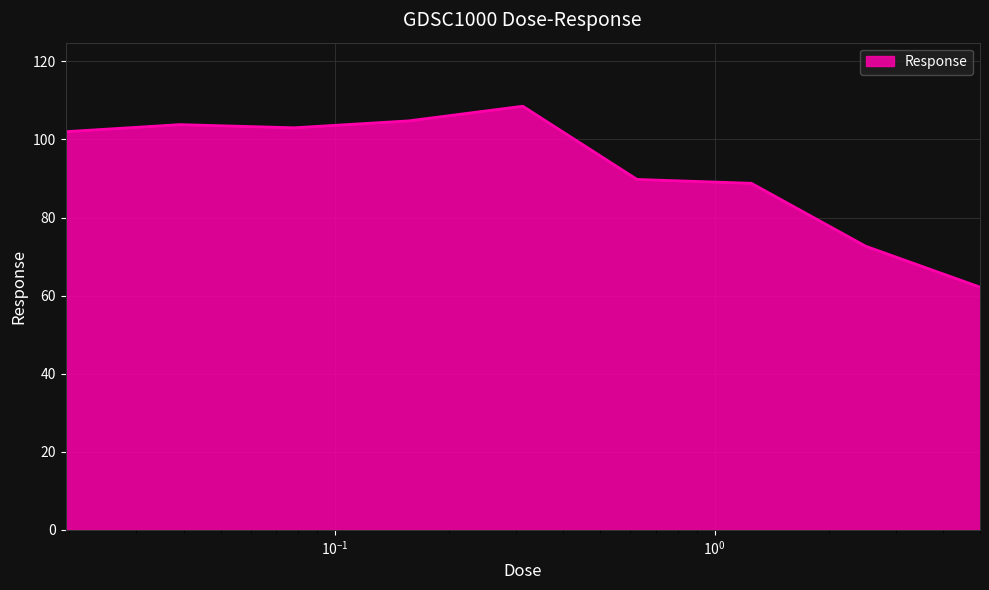

What is the minimum value shown in the chart?

62.2